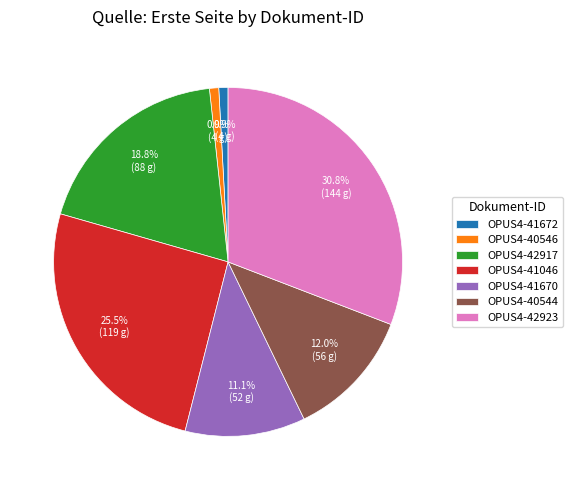

To the nearest percent, what portion does OPUS4-41670 represent?

11%